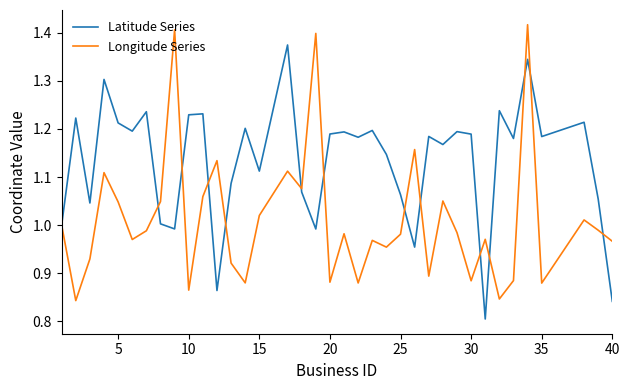

List the series in order of their peak value, lowest first.

Latitude Series, Longitude Series